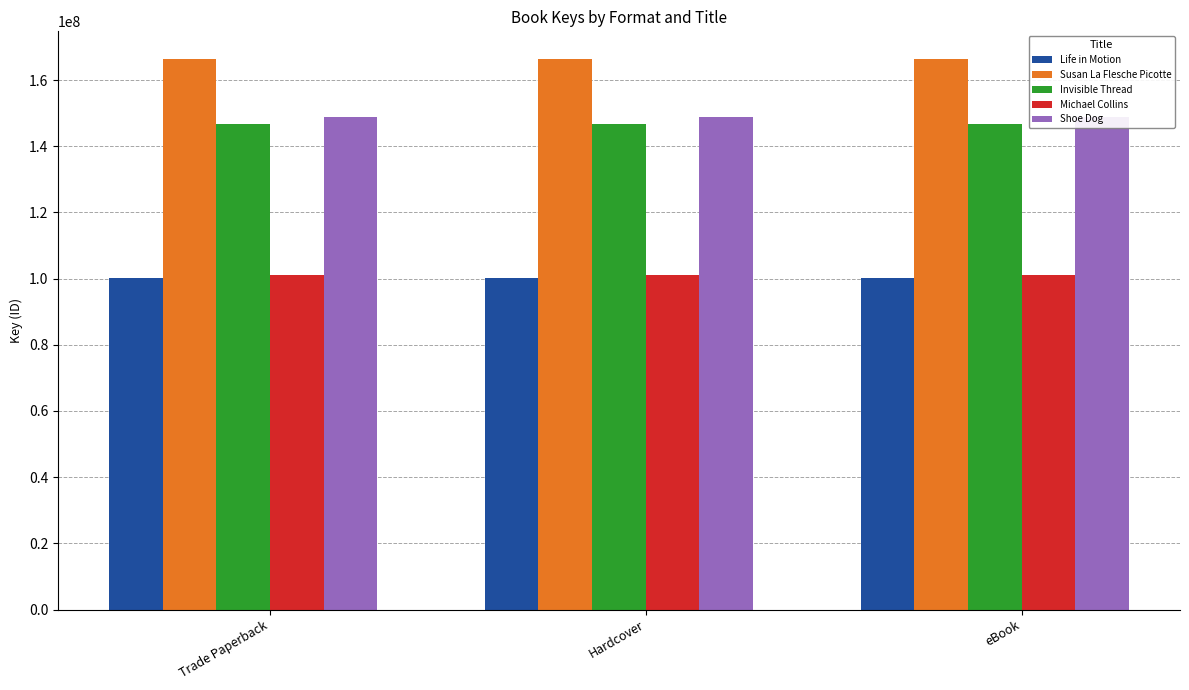

Which series changed the most between Trade Paperback and Hardcover?

Life in Motion